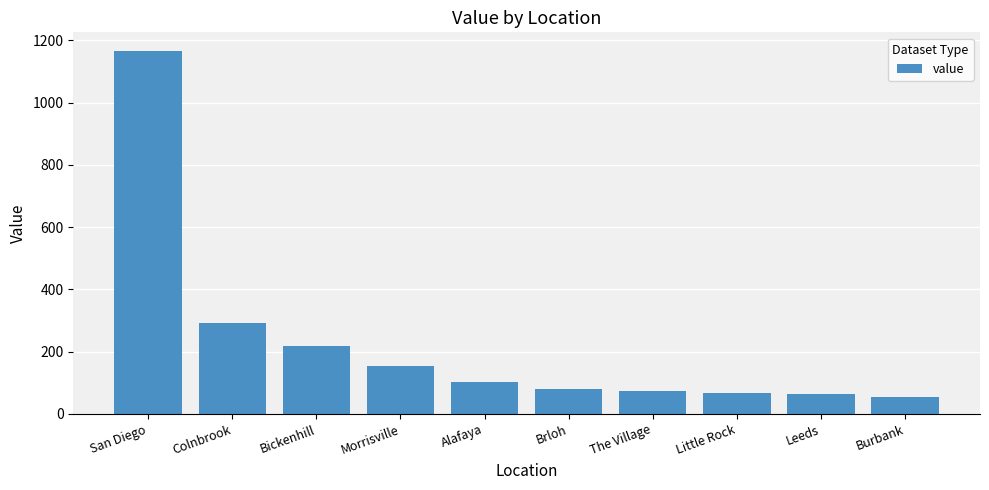

Are the bars horizontal?

No